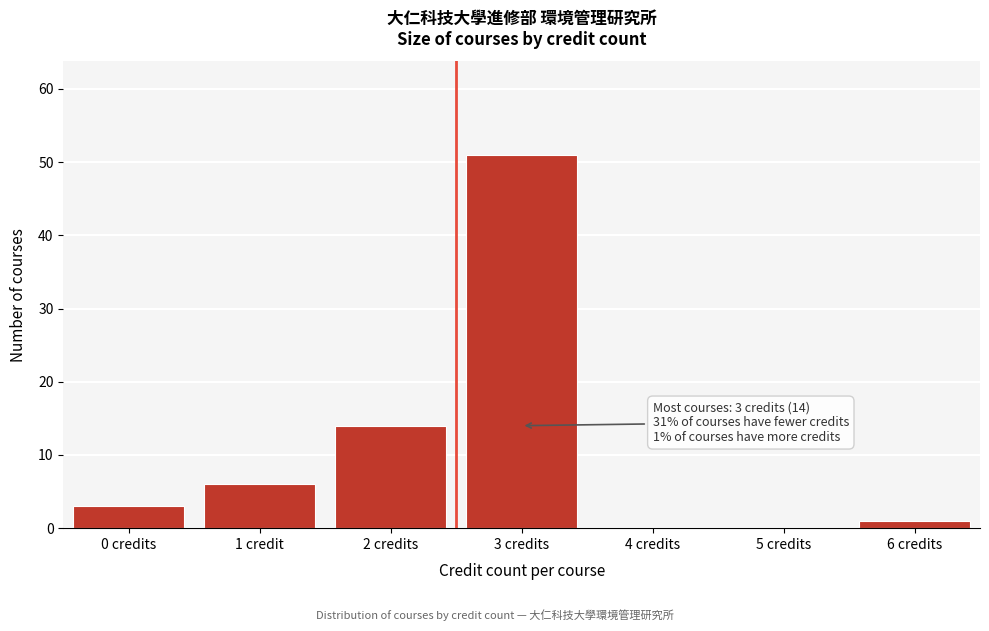

Reading left to right, transcribe all the data shown in this chart.

0 credits=3	1 credit=6	2 credits=14	3 credits=51	4 credits=0	5 credits=0	6 credits=1